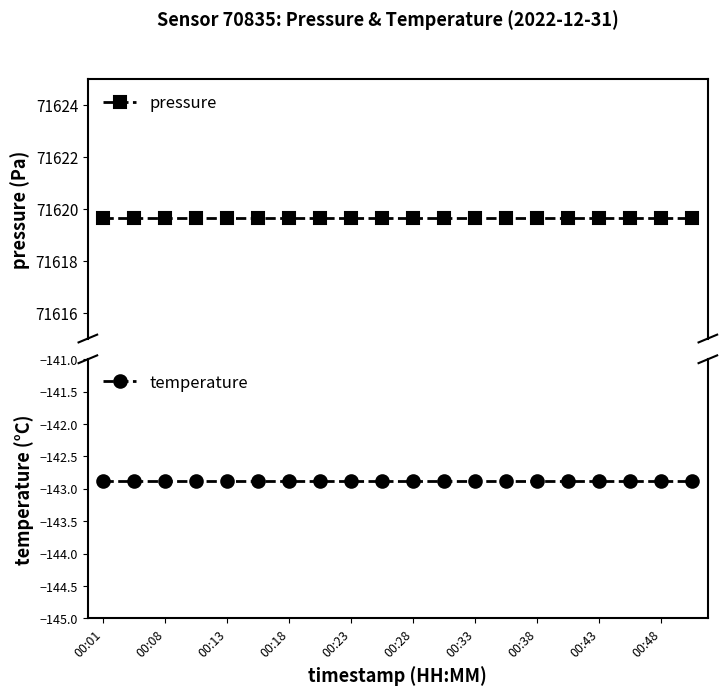

What is the minimum value for temperature?

-142.9